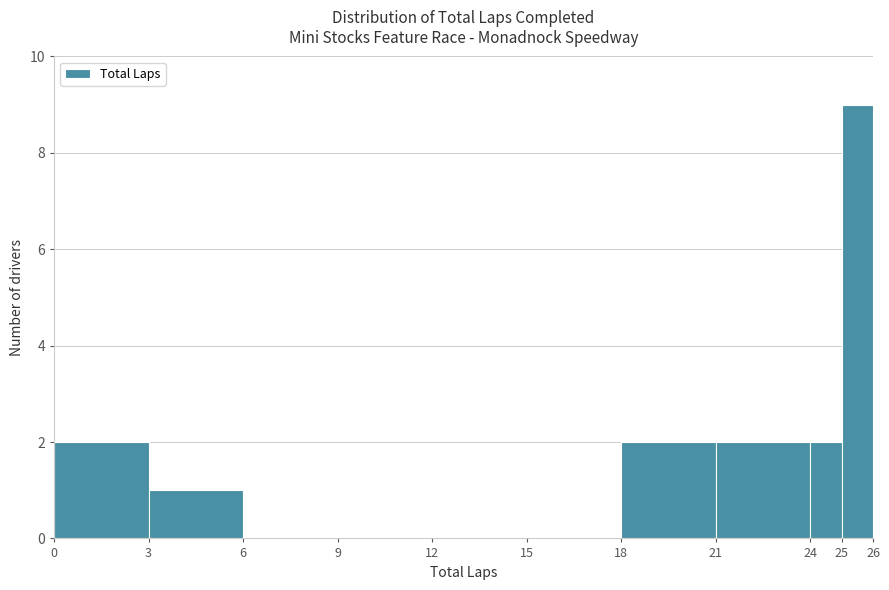

How tall is the bar that spans 25 to 26 on the x-axis? The values are not printed on the chart, so give them approximately, as read against the axis.

9